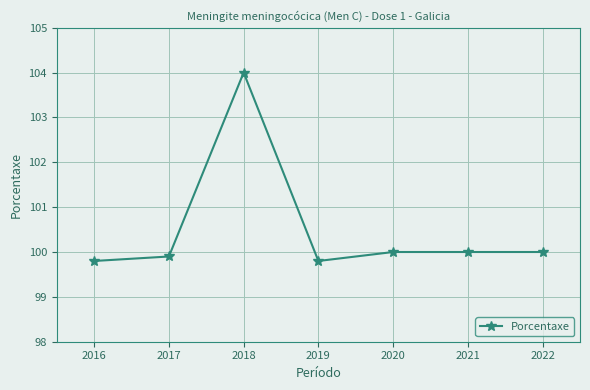

What value does the data have at 2021?

100.0